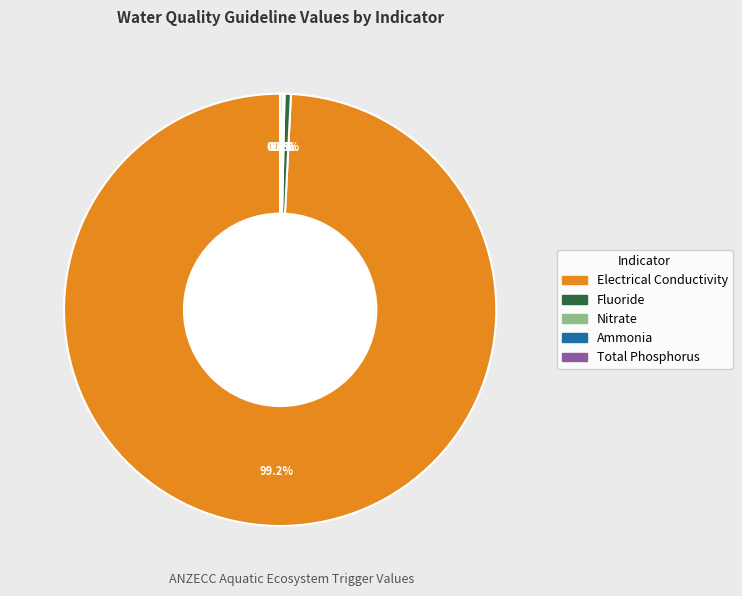

What is the largest slice in the pie chart?

Electrical Conductivity